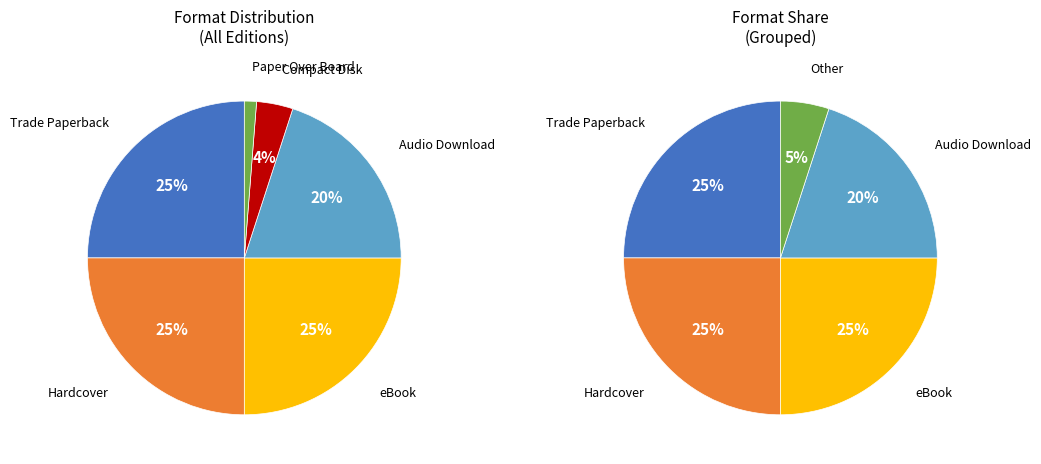

True or false: Other accounts for 15% of the total.

False